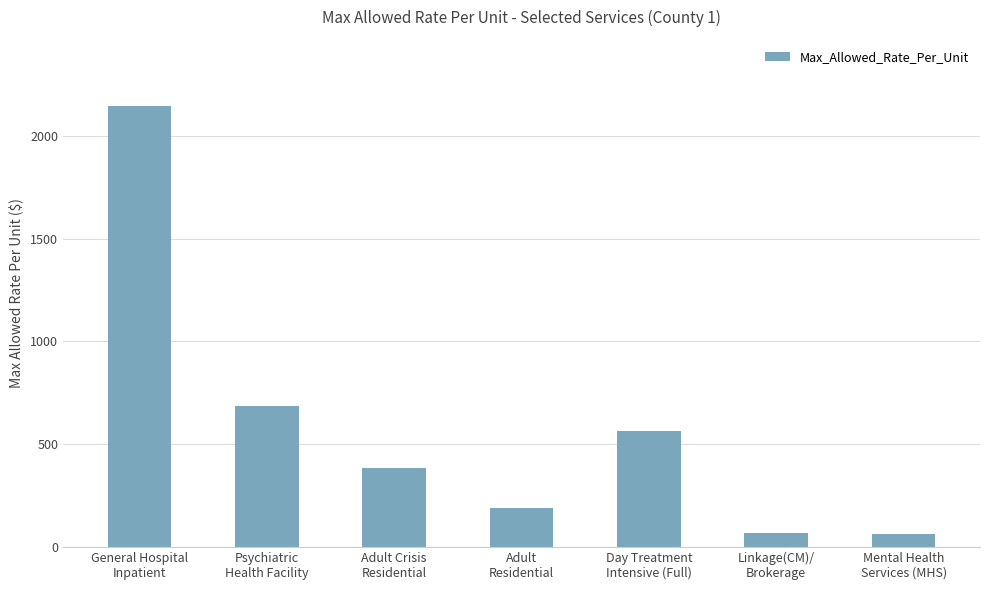

The value at Adult
Residential is 188.1. True or false?

True